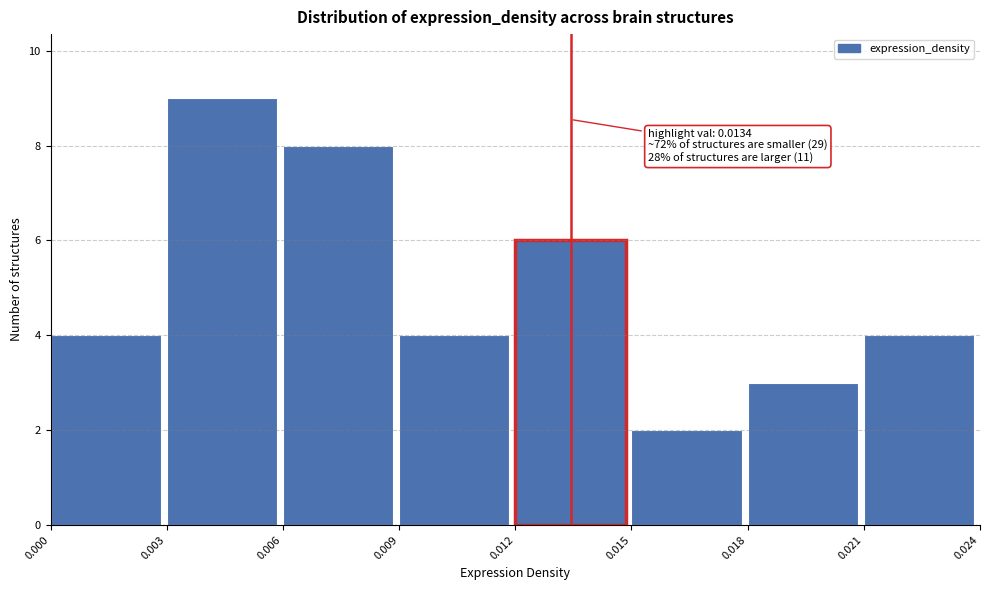

Which range on the x-axis has the tallest bar?

0.003 to 0.006